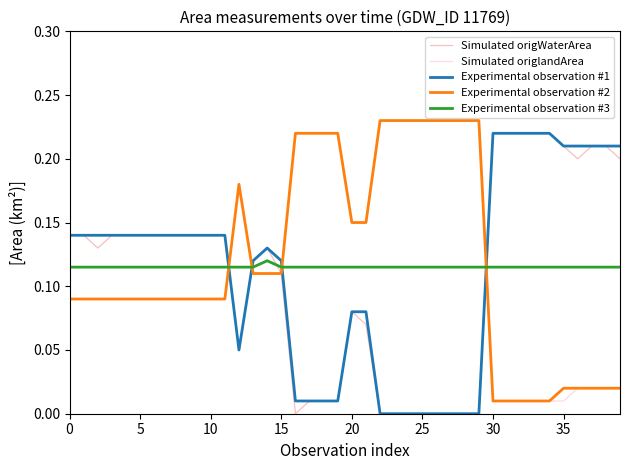

True or false: Experimental observation #3 and Experimental observation #2 cross at least once.

True